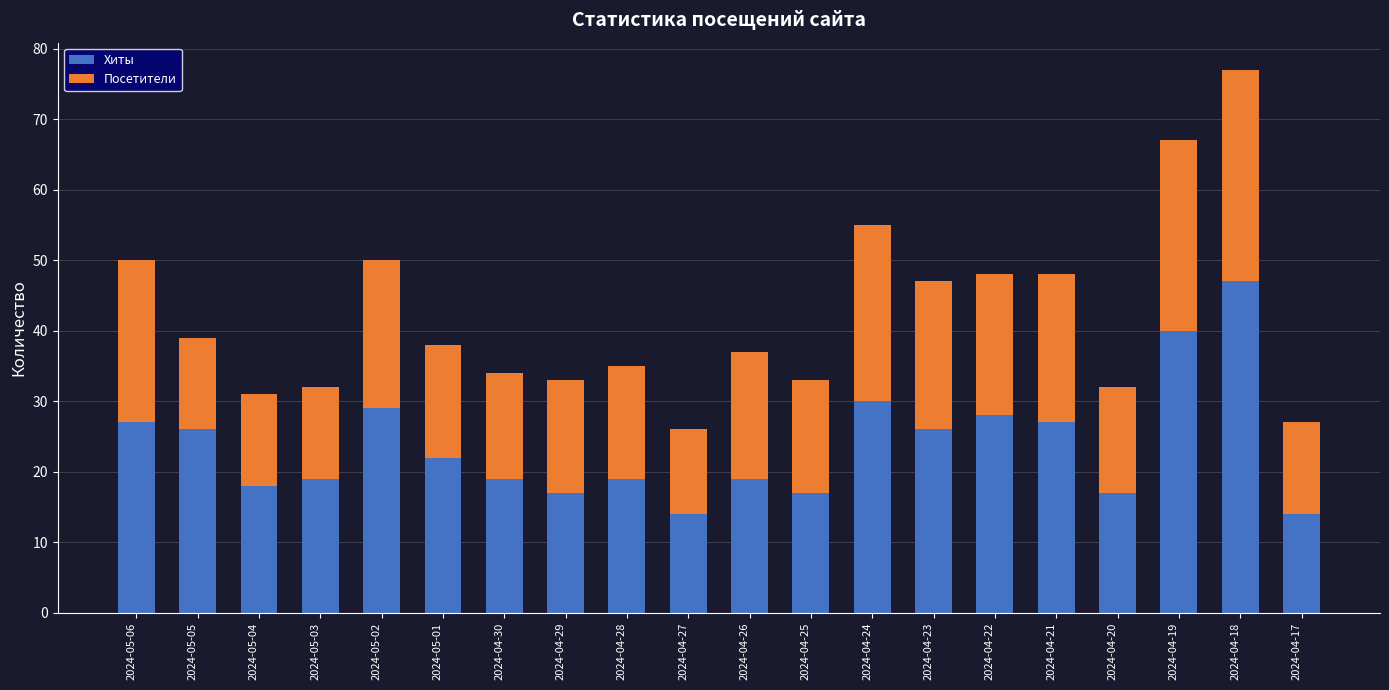

At which category is the sum across all series the highest?

2024-04-18